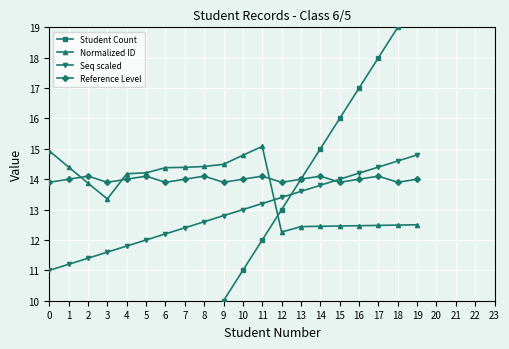

True or false: Reference Level has more than 1 points higher than both neighbors.

True